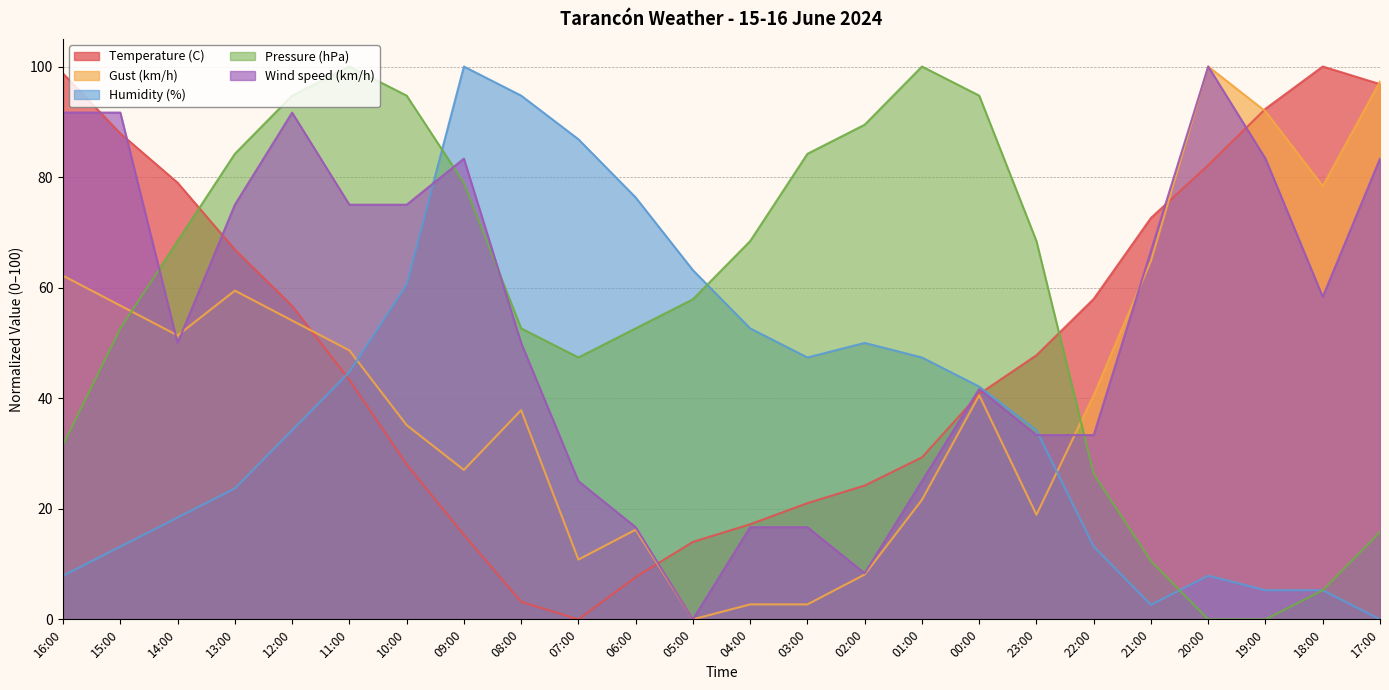

Where do Pressure (hPa) and Wind speed (km/h) first cross each other?

15:00 and 14:00